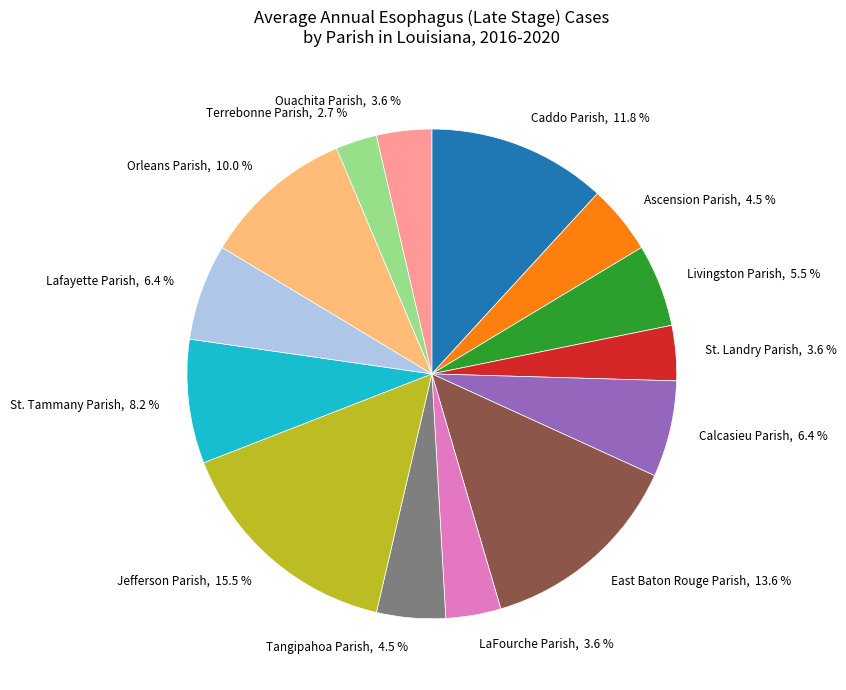

Which slice is the smallest?

Terrebonne Parish